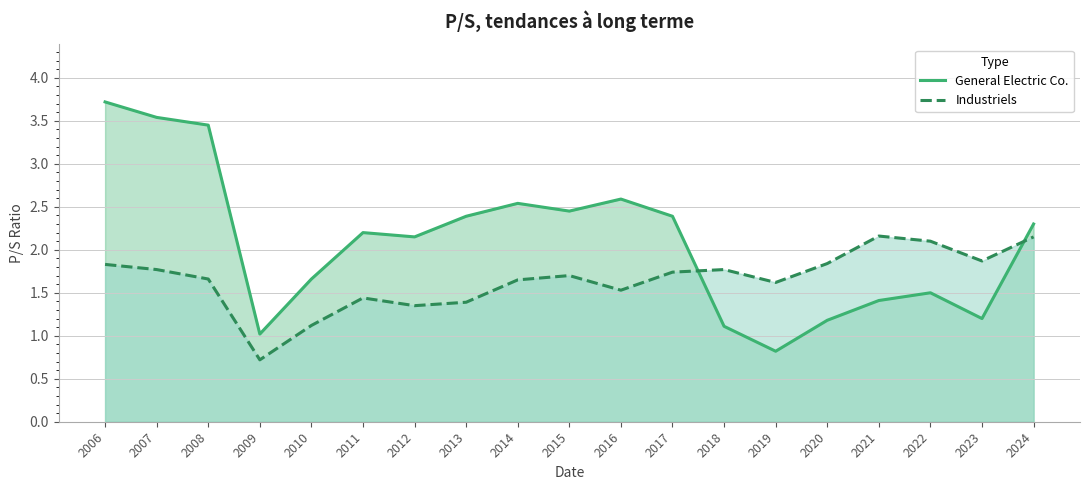

How many interior local peaks does the General Electric Co. series have?

4